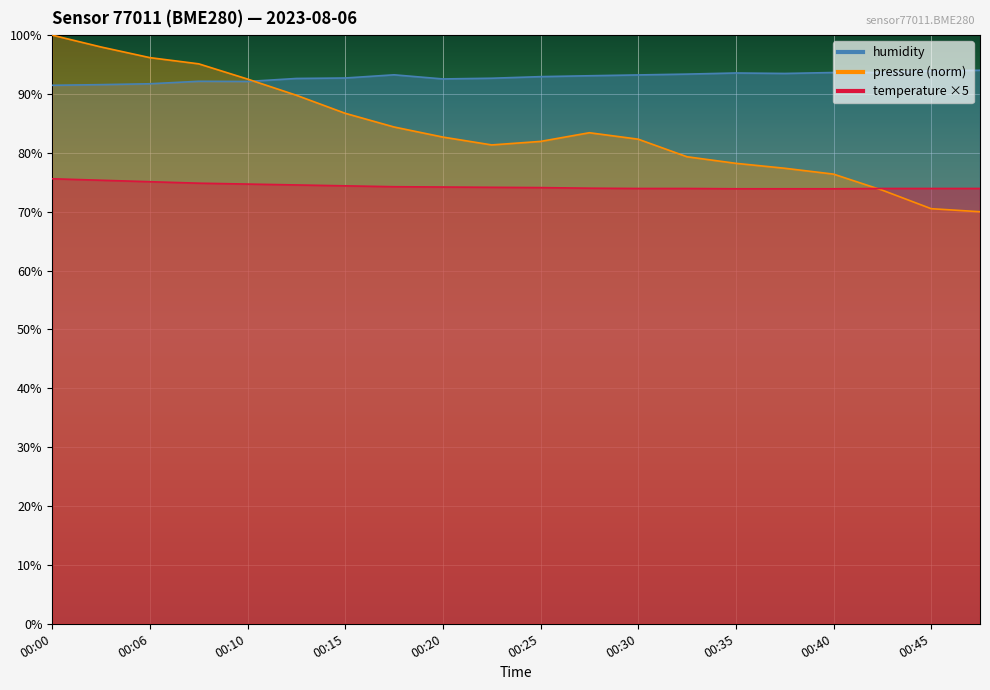

What is the spread (max minus min) of values at 00:32?

19.4